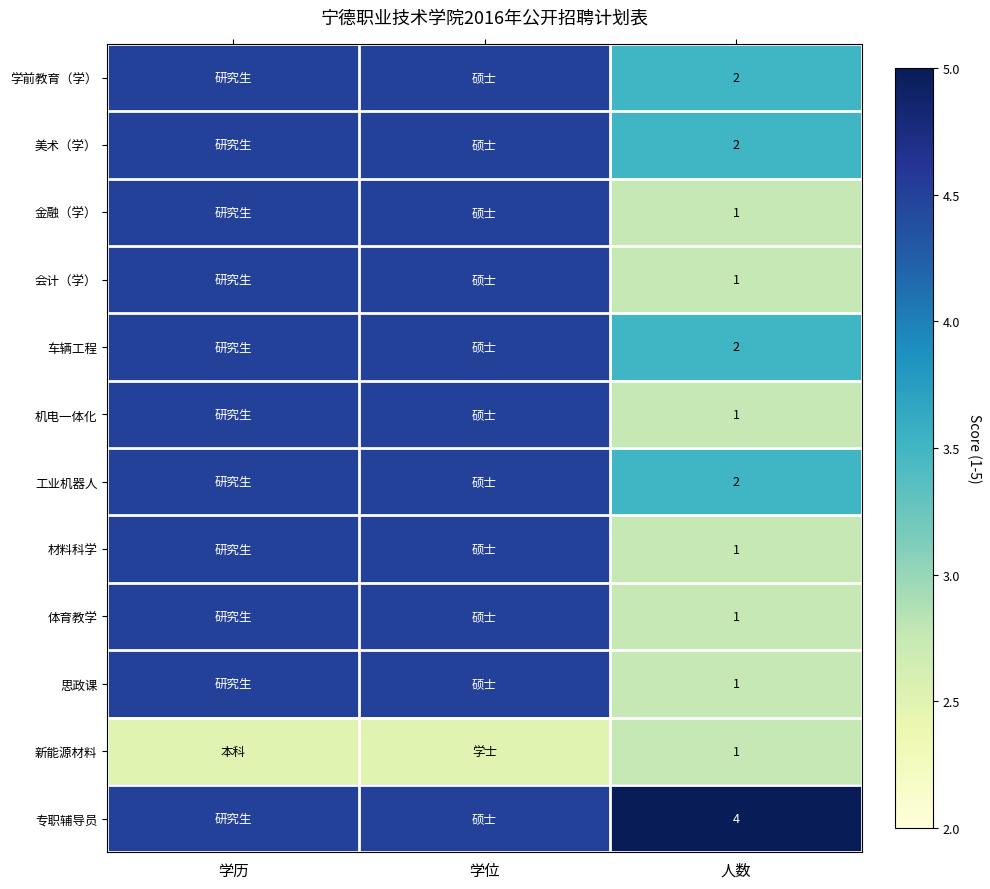

The value of 会计（学） at 人数 is 1.0. True or false?

True